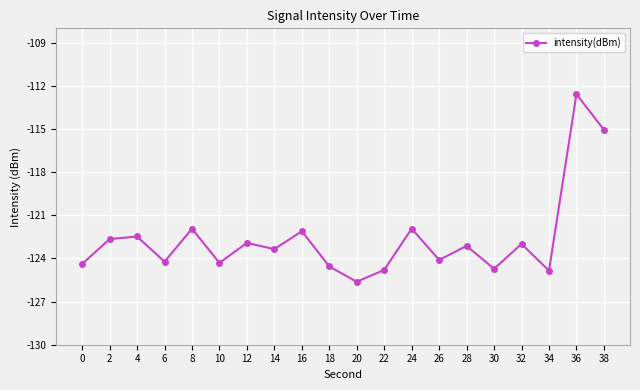

Is it true that the value at 16 is -122.1?

True